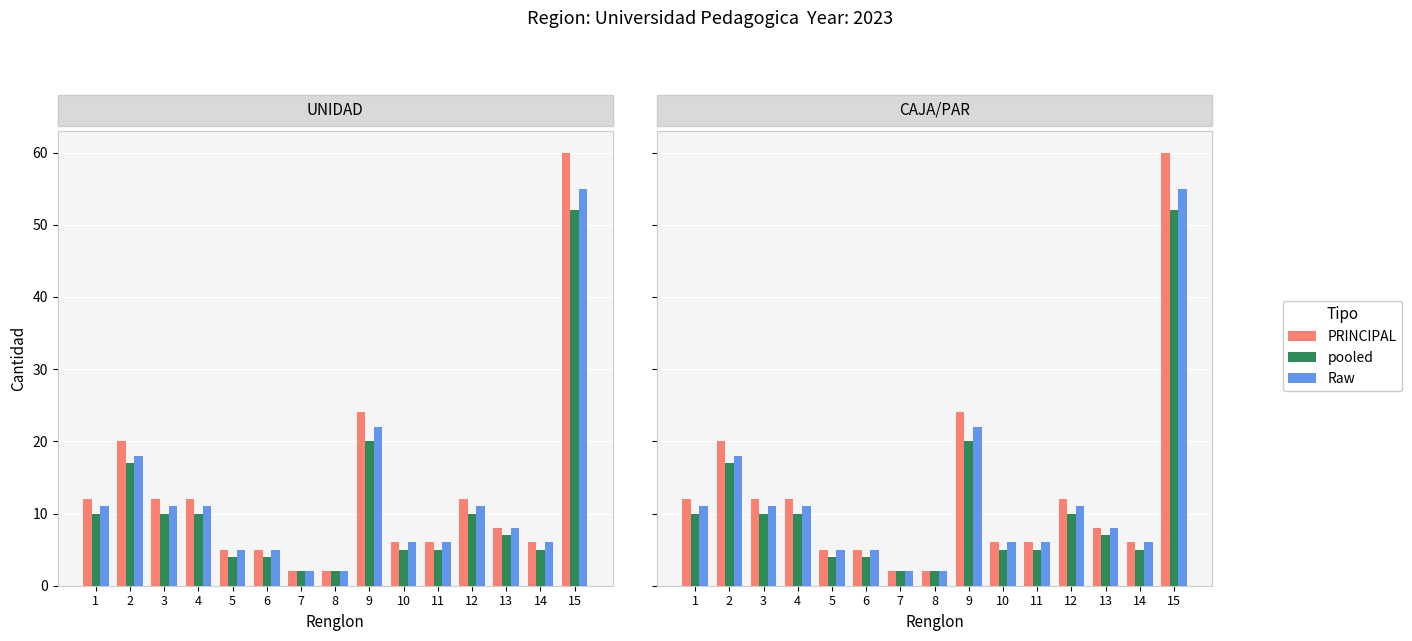

What is the sum of the PRINCIPAL values at 8 and 3?

14